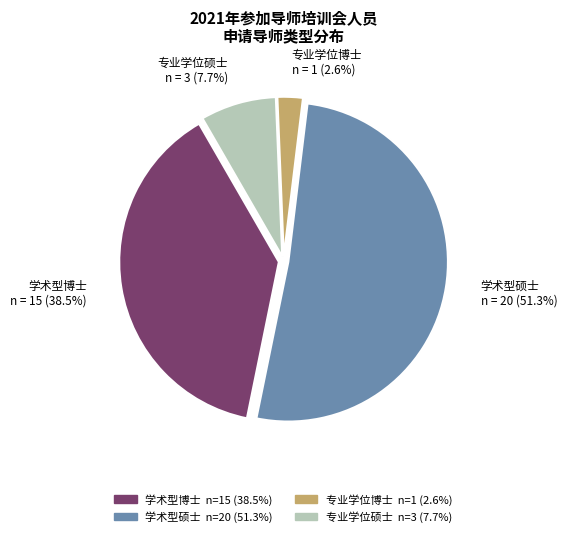

Does 学术型硕士 represent more than half of the total?

Yes